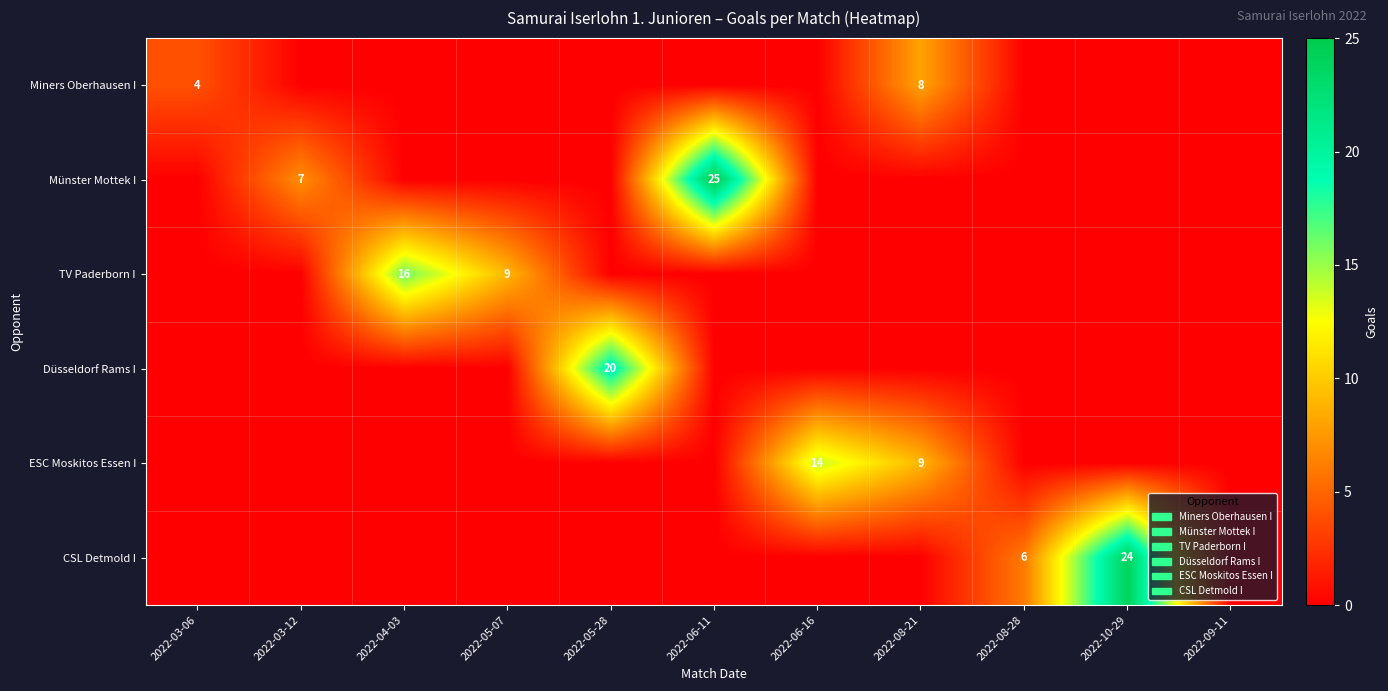

True or false: Miners Oberhausen I has a value of 4 at 2022-03-06.

True